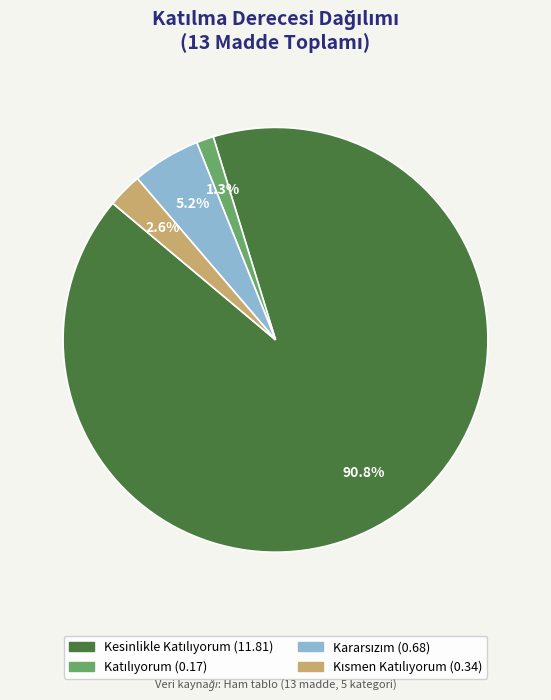

Is there a majority slice in this chart?

Yes